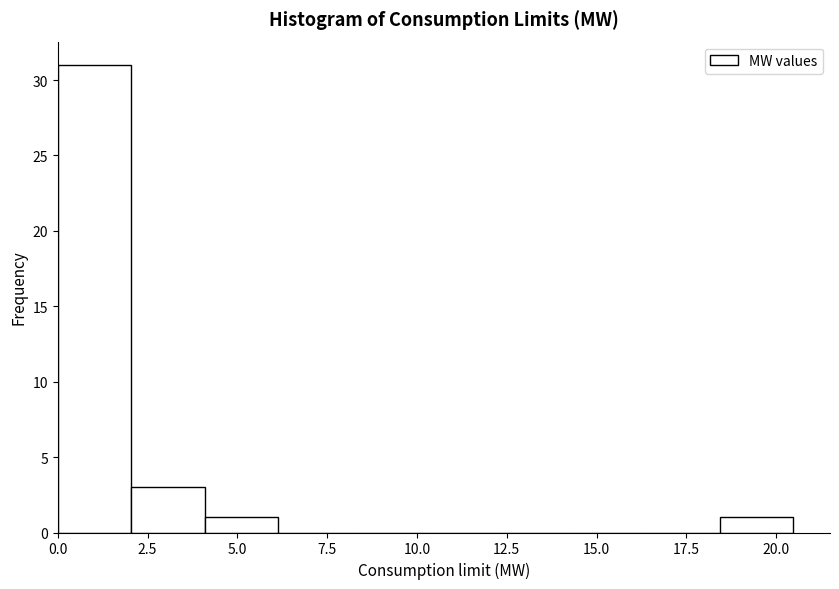

Reading left to right, list every bar in this chart as the range it spans on the x-axis followed by its height. Neither the bar edges nor the heights are printed on the chart, so give them approximately, as read against the axes.

0.0 to 2.0: 31
2.0 to 4.0: 3
4.0 to 6.0: 1
6.0 to 8.0: 0
8.0 to 10.0: 0
10.0 to 12.5: 0
12.5 to 14.5: 0
14.5 to 16.5: 0
16.5 to 18.5: 0
18.5 to 20.5: 1